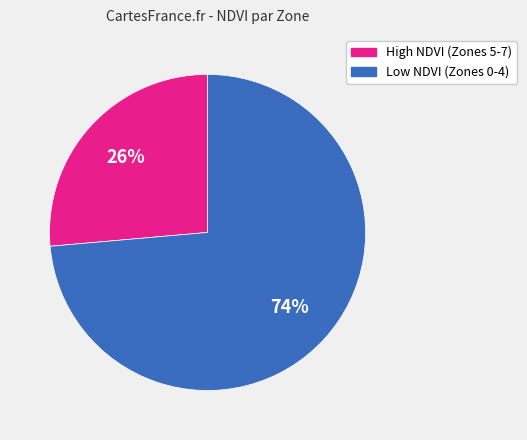

To the nearest percent, what is the average slice percentage?

50%